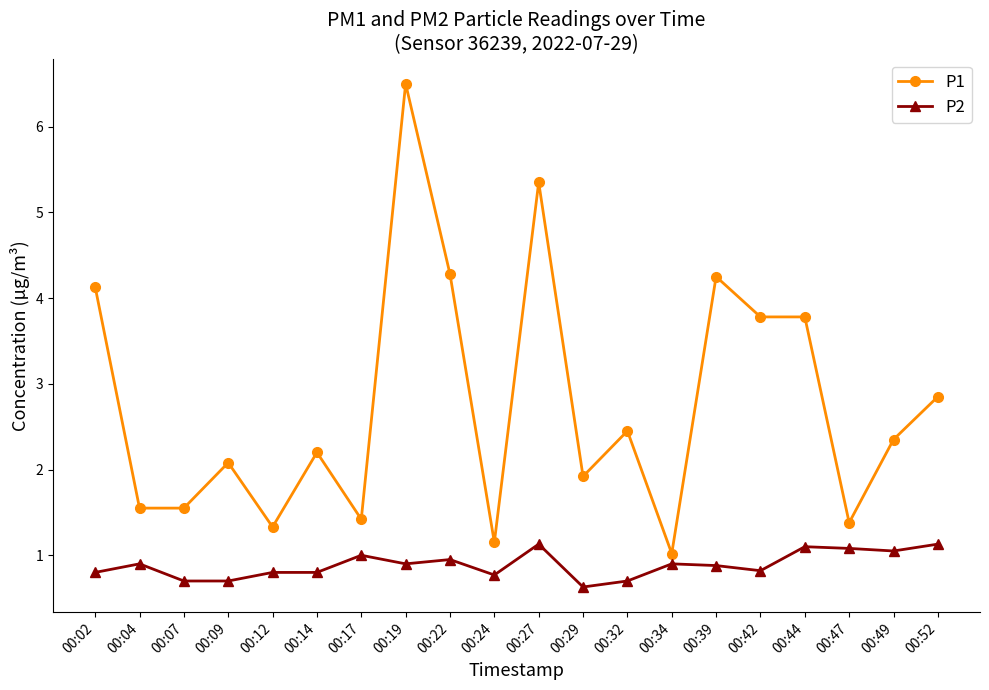

At which label does P2 reach its minimum?

00:29